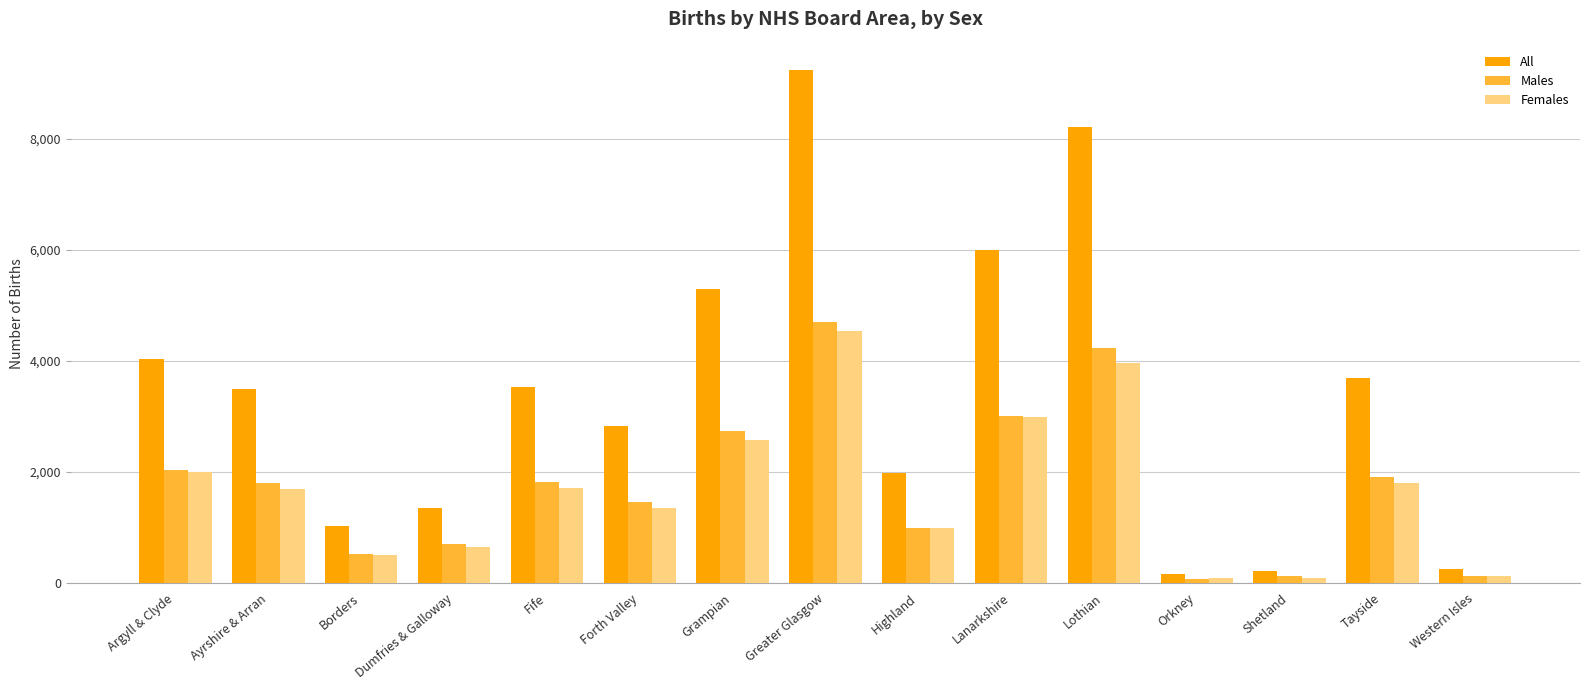

What is the lowest value of the Females series?

85